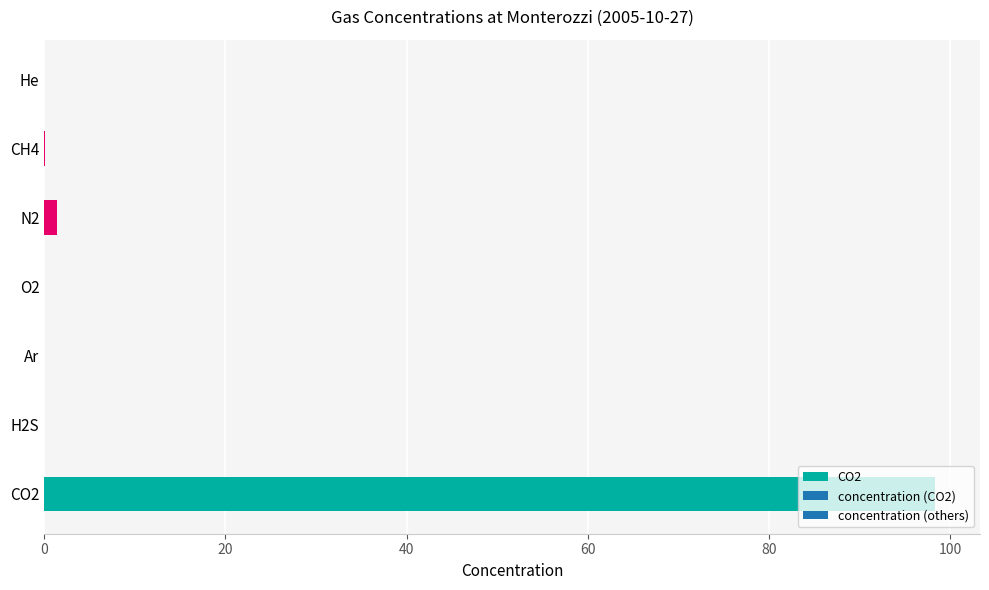

Reading left to right, transcribe all the data shown in this chart.

CO2=98.4	H2S=0.0	Ar=0.0	O2=0.0	N2=1.4	CH4=0.1	He=0.0